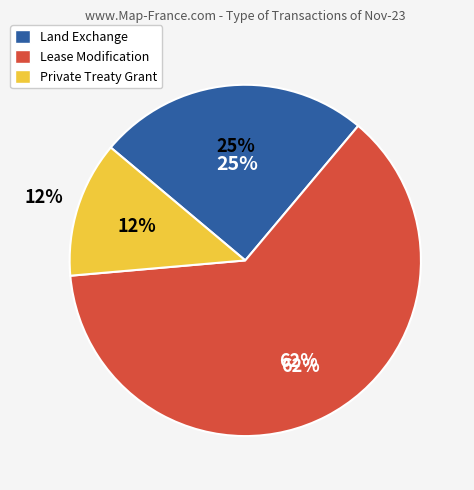

Does Private Treaty Grant account for over 50% of the chart?

No